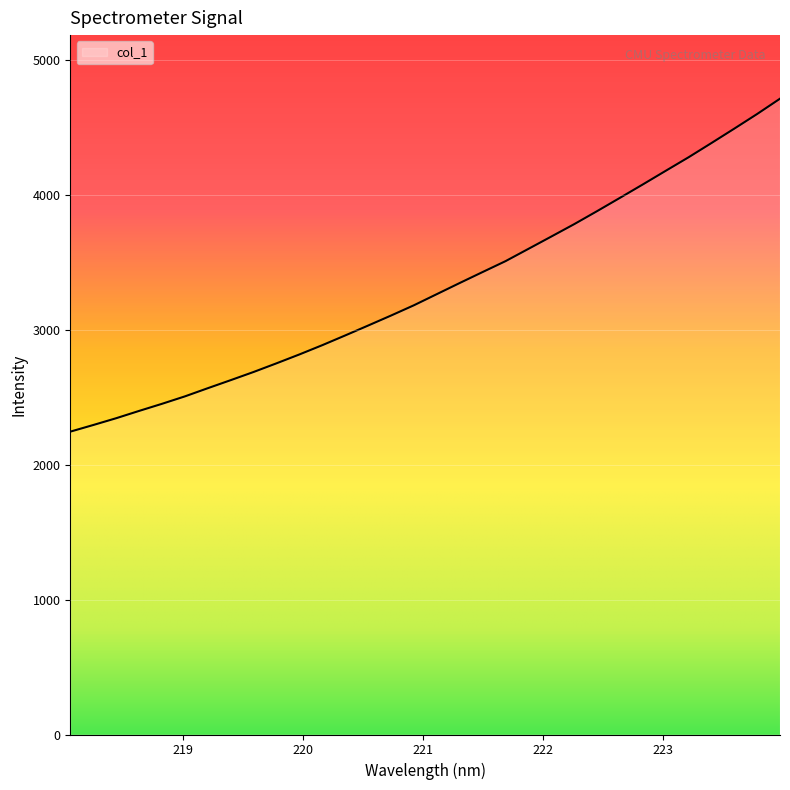

What is the smallest value displayed?

2246.4